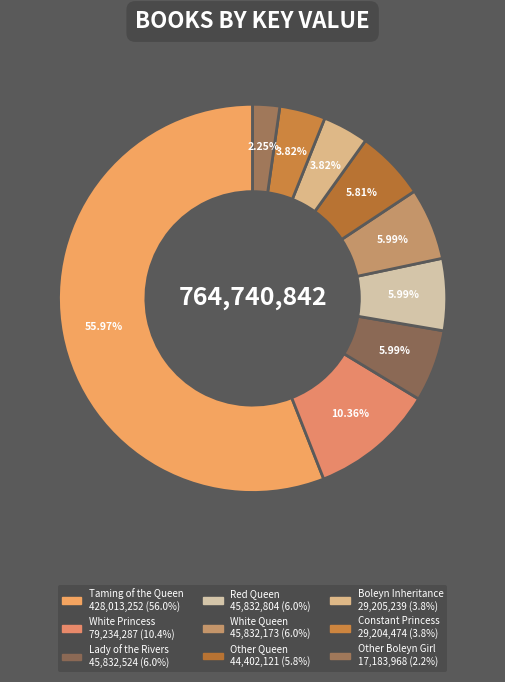

Approximately how many times larger is the value at White Princess compared to Boleyn Inheritance?

2.7